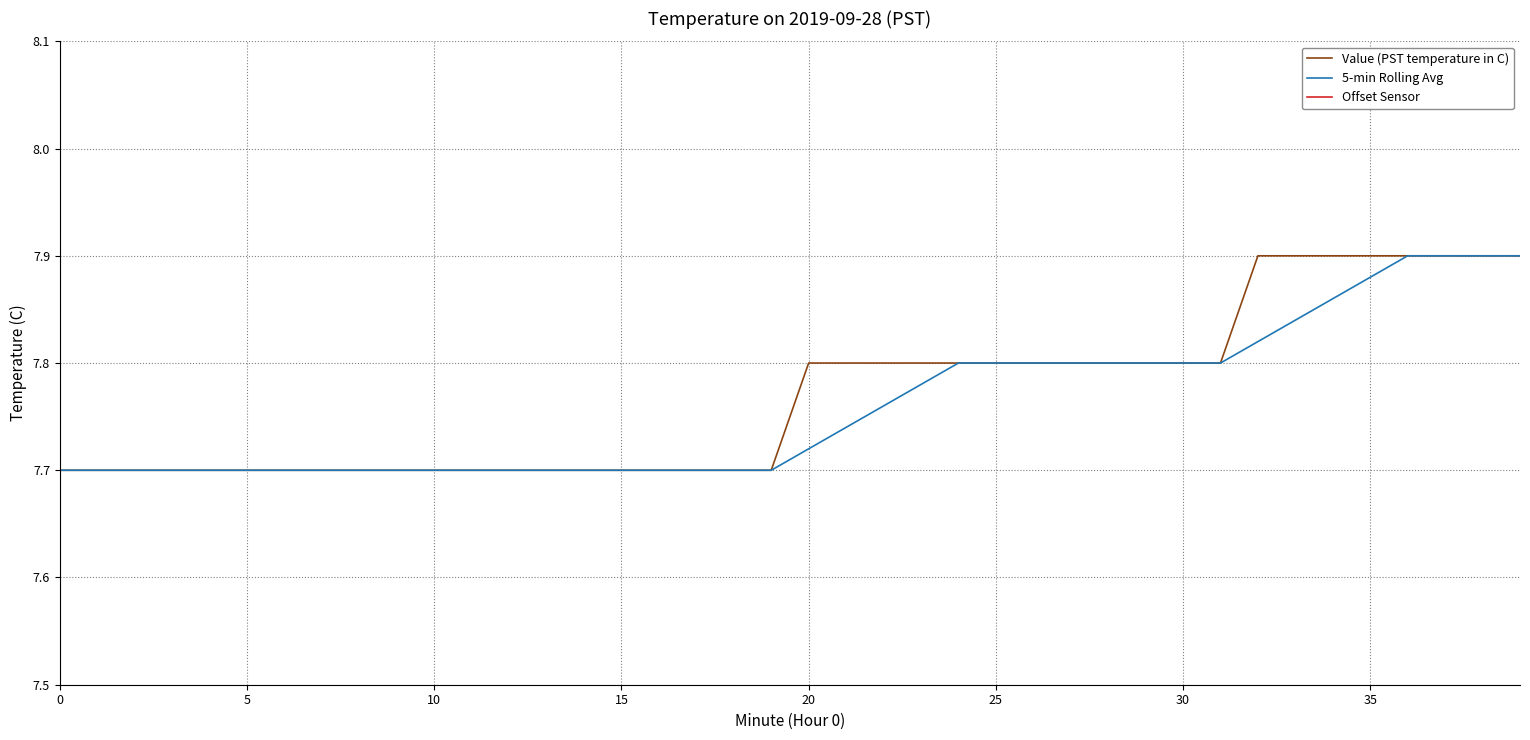

At which label does Value (PST temperature in C) reach its peak?

32